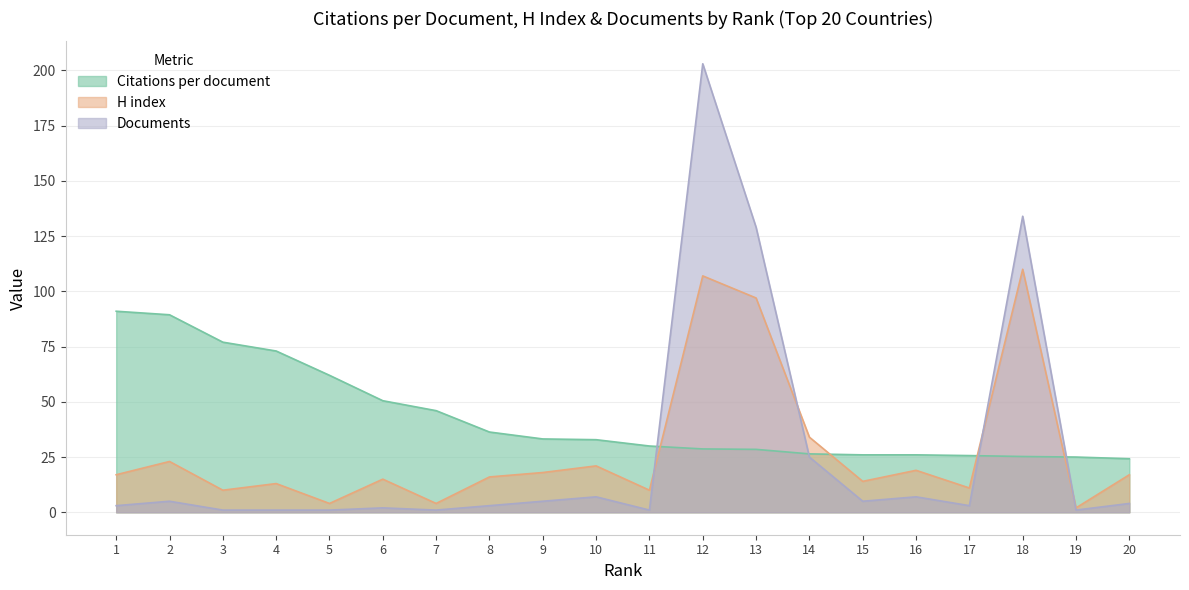

The value of H index at 18 is 110.0. True or false?

True